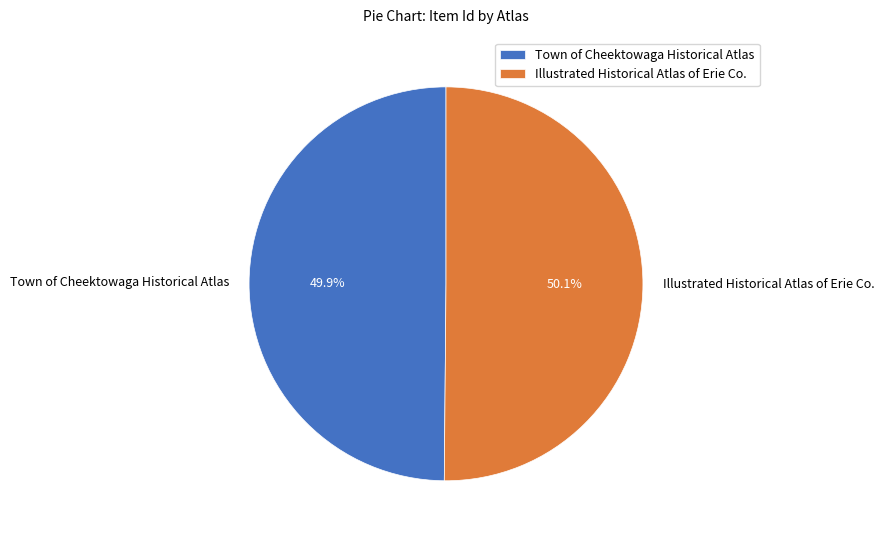

Approximately how many times larger is the value at Illustrated Historical Atlas of Erie Co. compared to Town of Cheektowaga Historical Atlas?

1.0